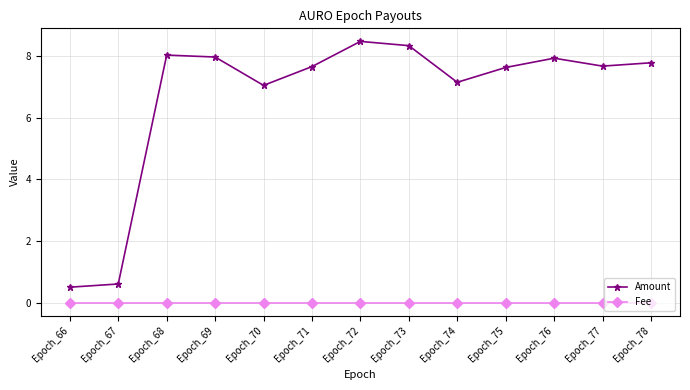

How many lines are shown in the chart?

2